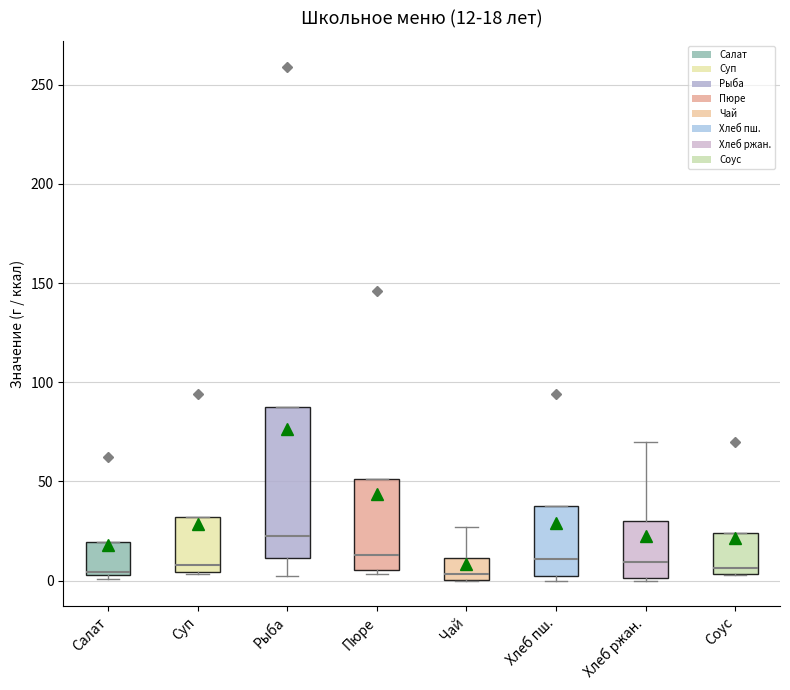

Comparing the boxes themselves (not the whiskers), which one is the tallest?

Рыба